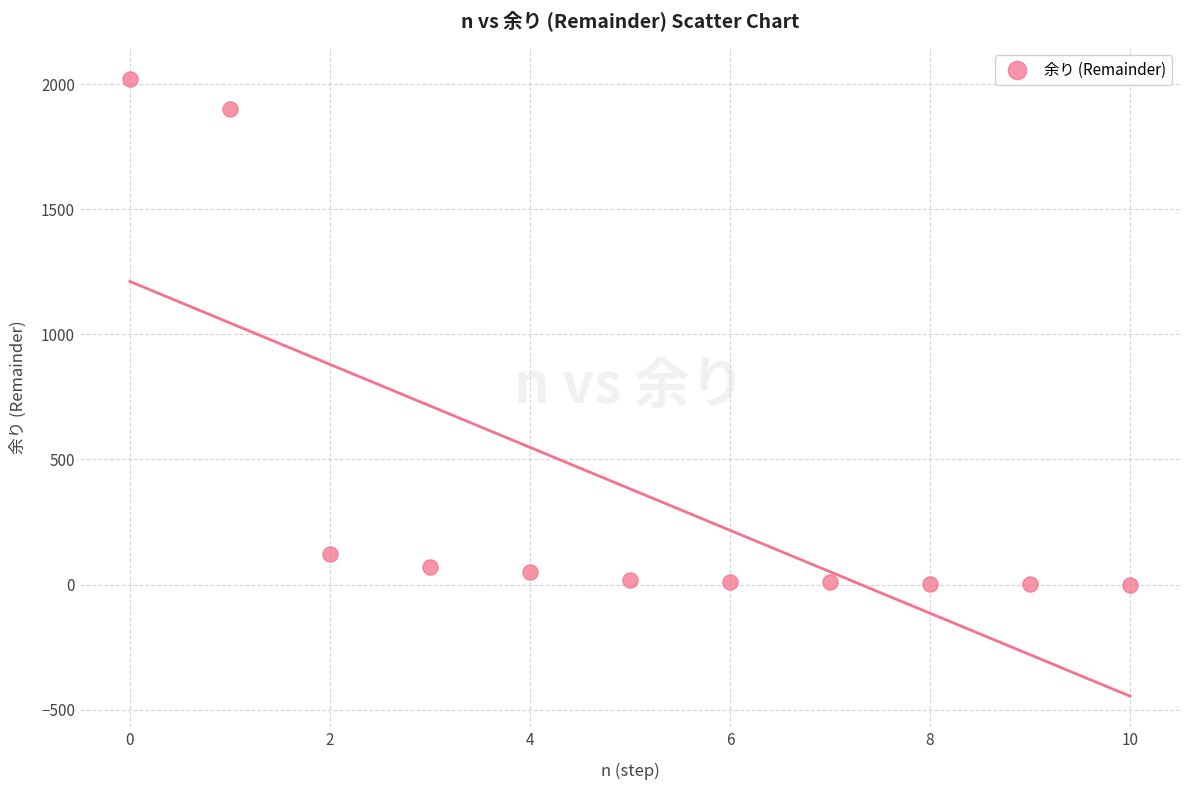

What is the range of Y values (max minus min)?

2023